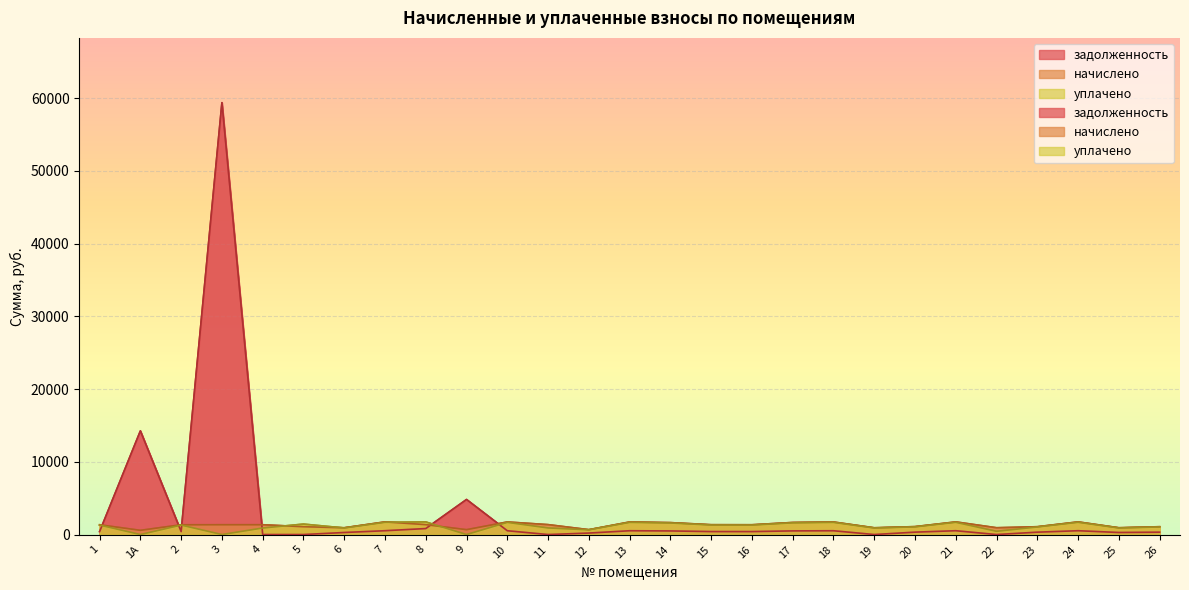

At which category is the sum across all series the highest?

3